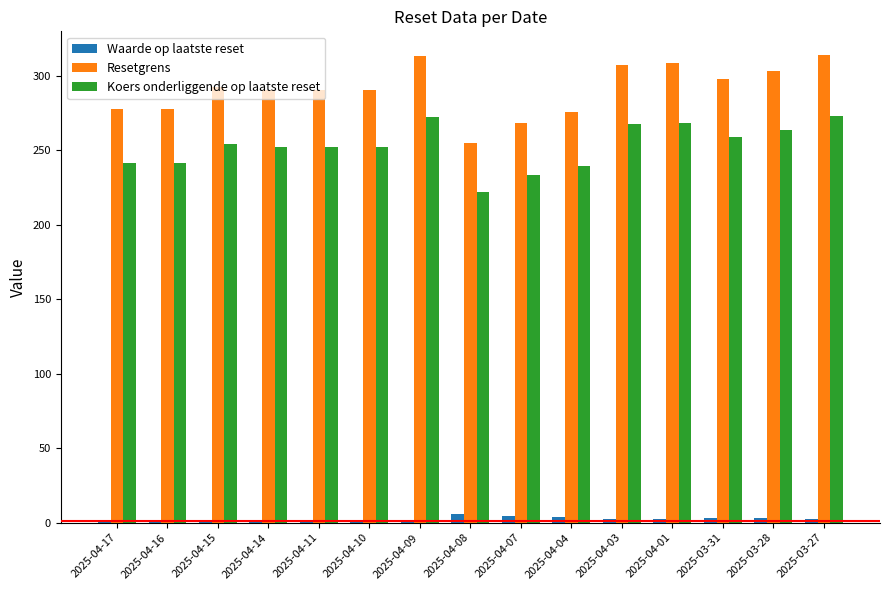

Between 2025-04-17 and 2025-04-01, which series saw the biggest shift?

Resetgrens